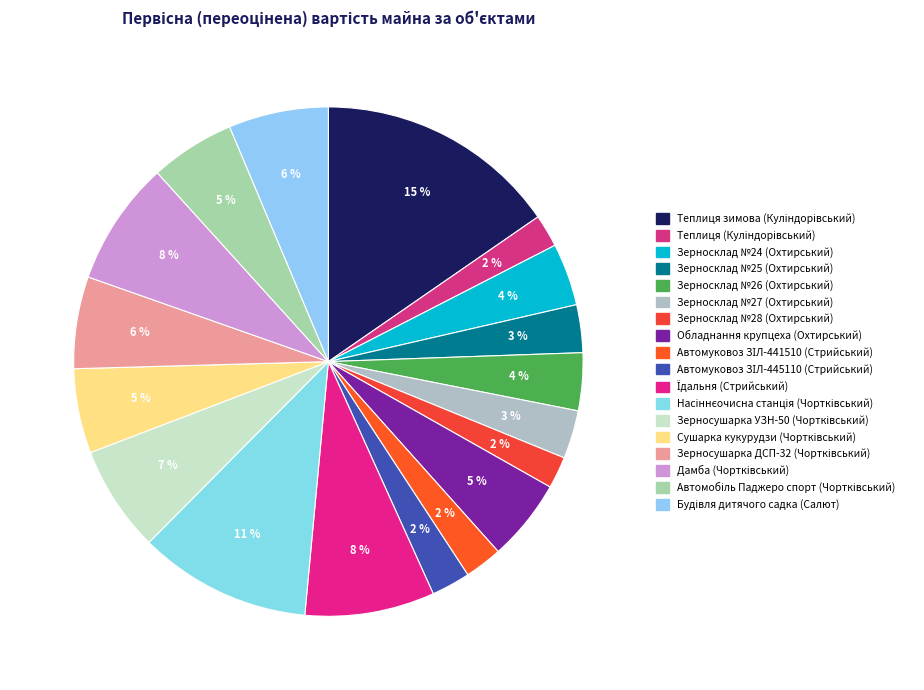

Count the number of slices in the pie.

18